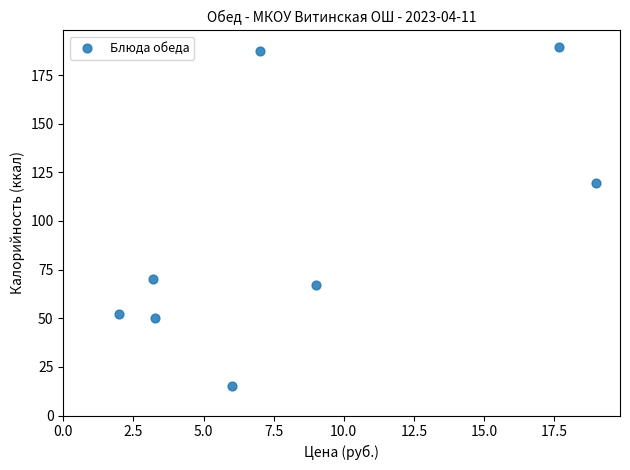

What is the average X value?

8.4